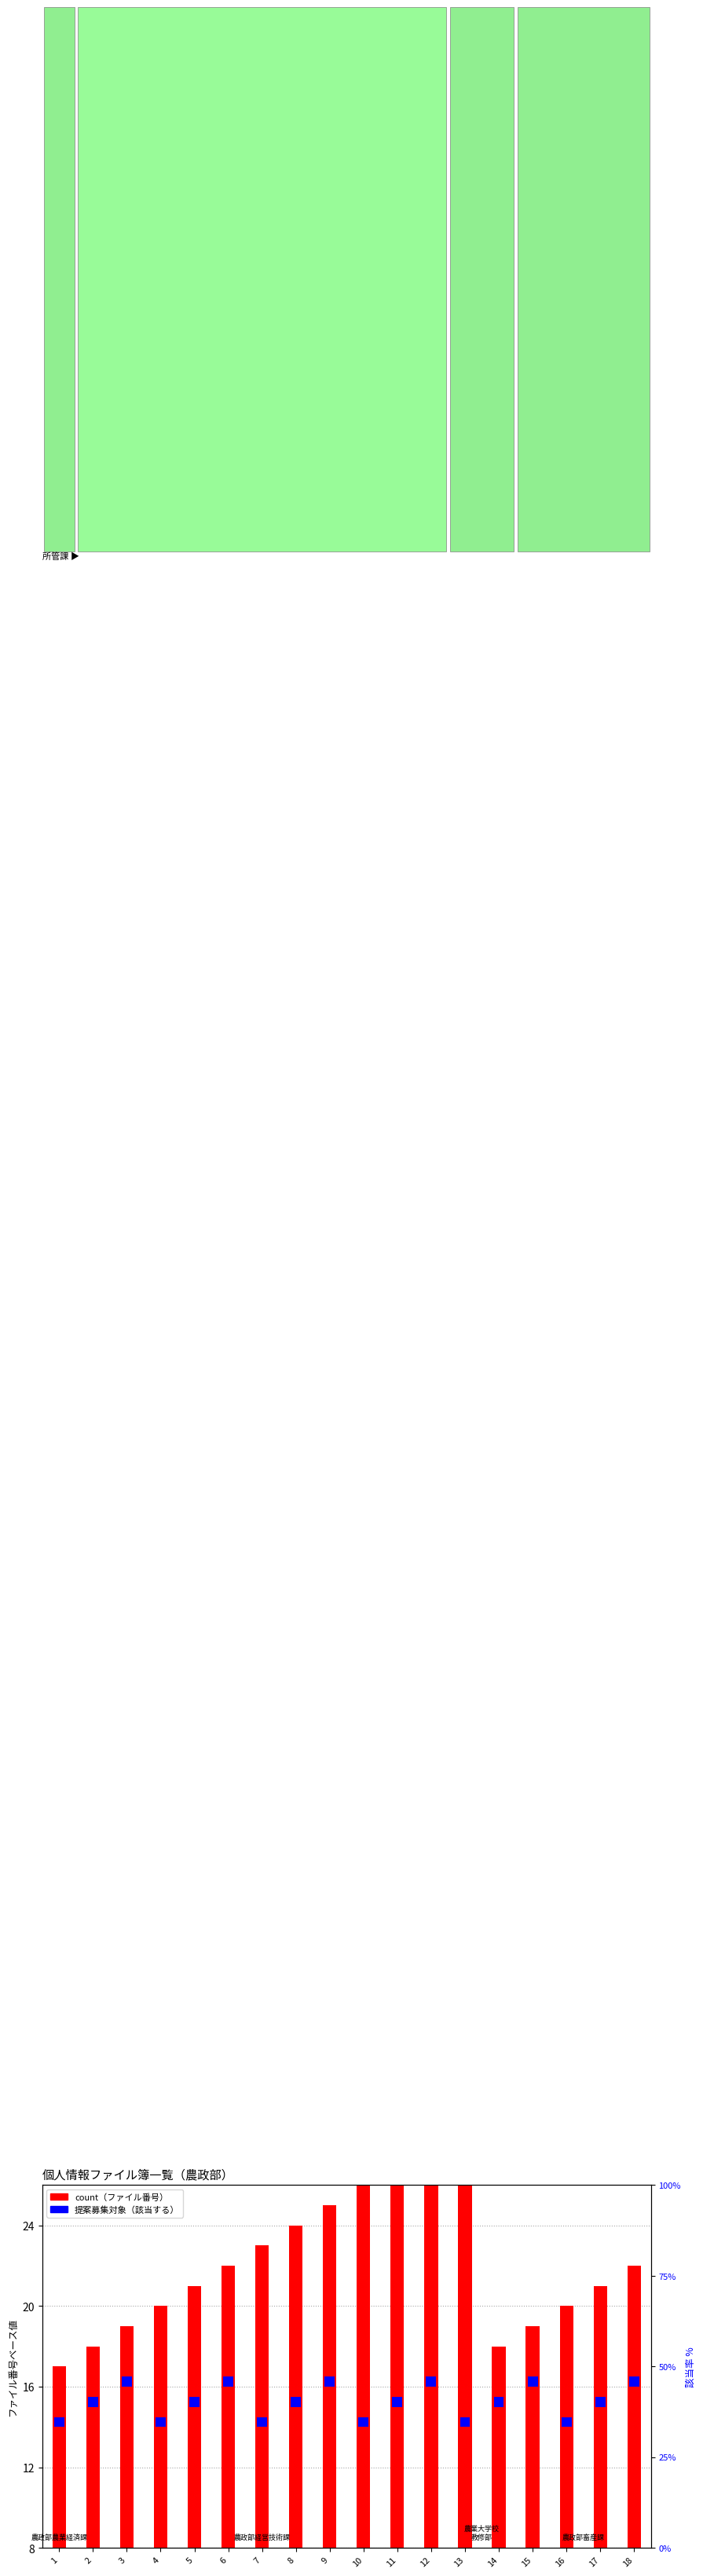

The count series shows 11.0 at 15. True or false?

True